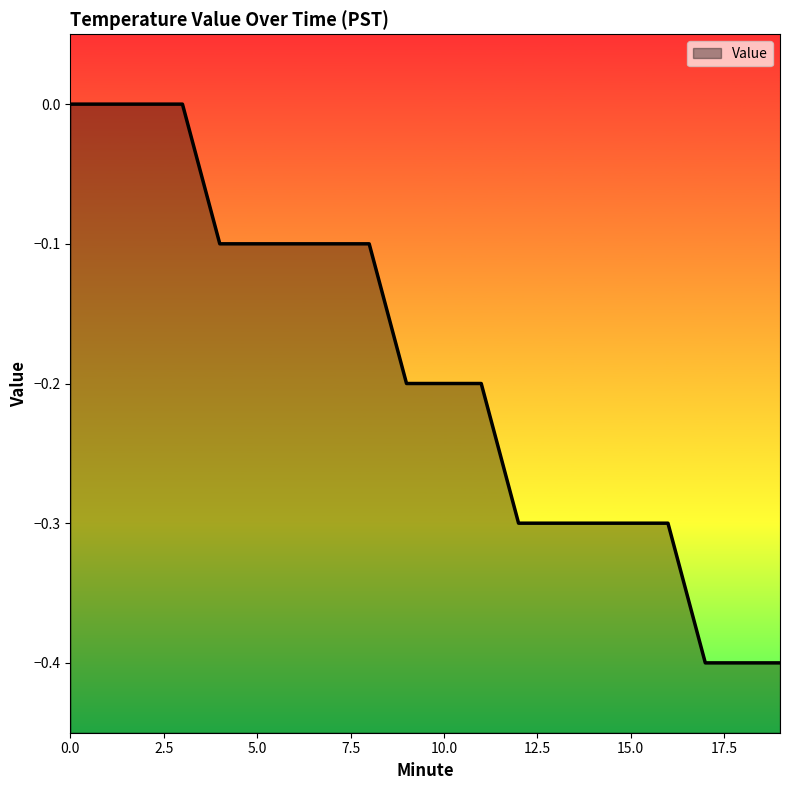

Reading right to left, extract all data points from this chart.

19=-0.4	18=-0.4	17=-0.4	16=-0.3	15=-0.3	14=-0.3	13=-0.3	12=-0.3	11=-0.2	10=-0.2	9=-0.2	8=-0.1	7=-0.1	6=-0.1	5=-0.1	4=-0.1	3=0.0	2=0.0	1=0.0	0=0.0